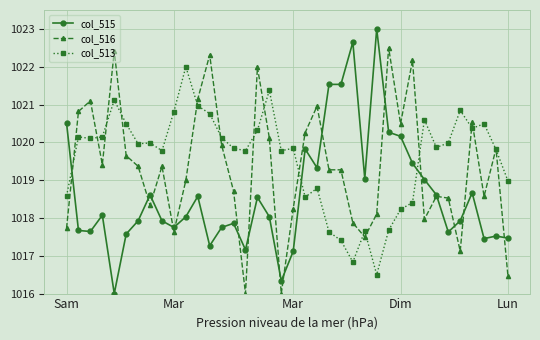

What is the smallest value displayed?

1016.0